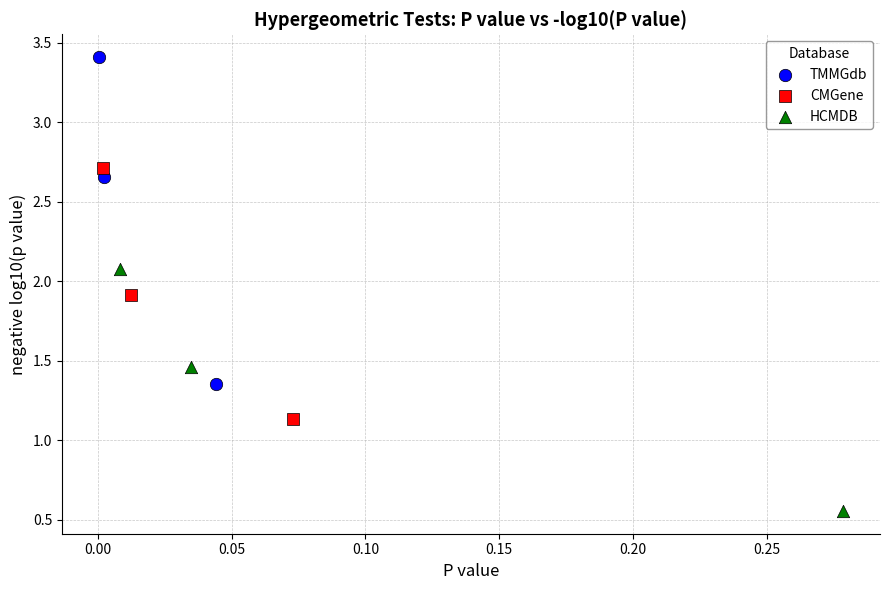

Which series reaches the minimum Y coordinate?

HCMDB